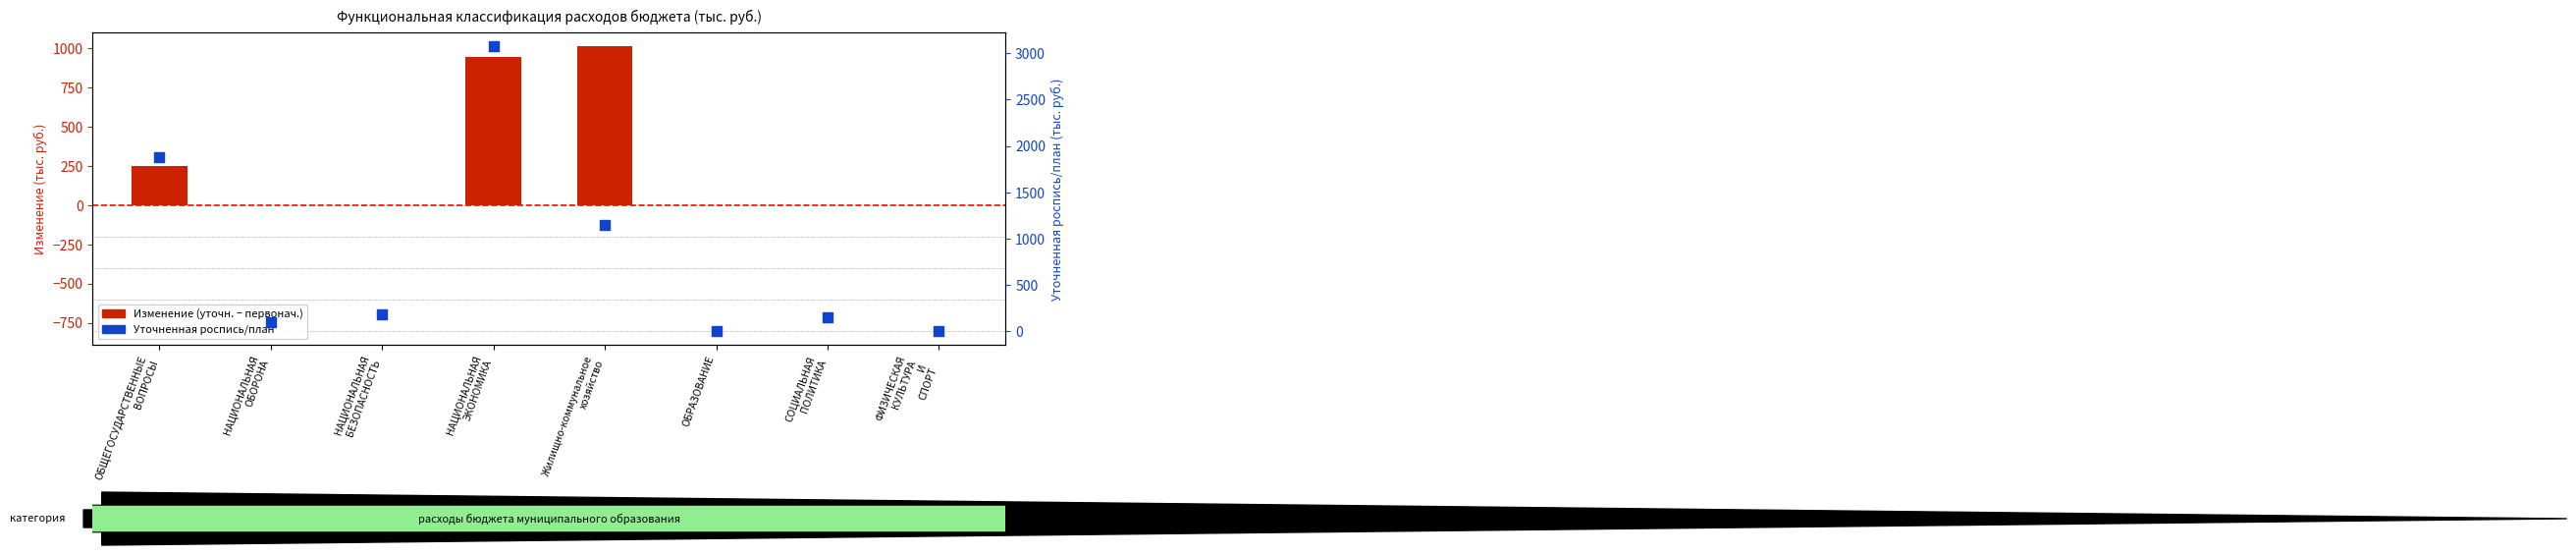

Which series contains the highest Y value?

Уточненная роспись/план